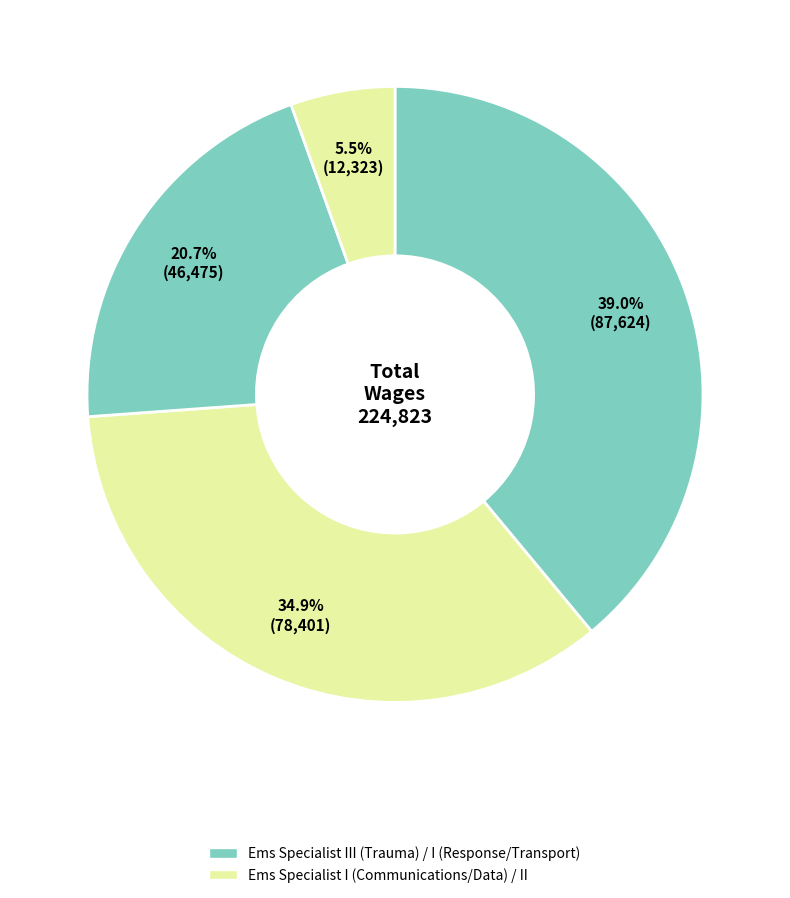

Is there any slice that represents more than half of the pie?

No